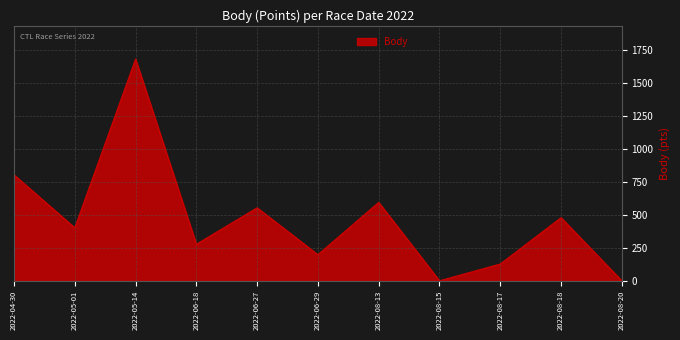

The value at 2022-04-30 is 804. True or false?

True